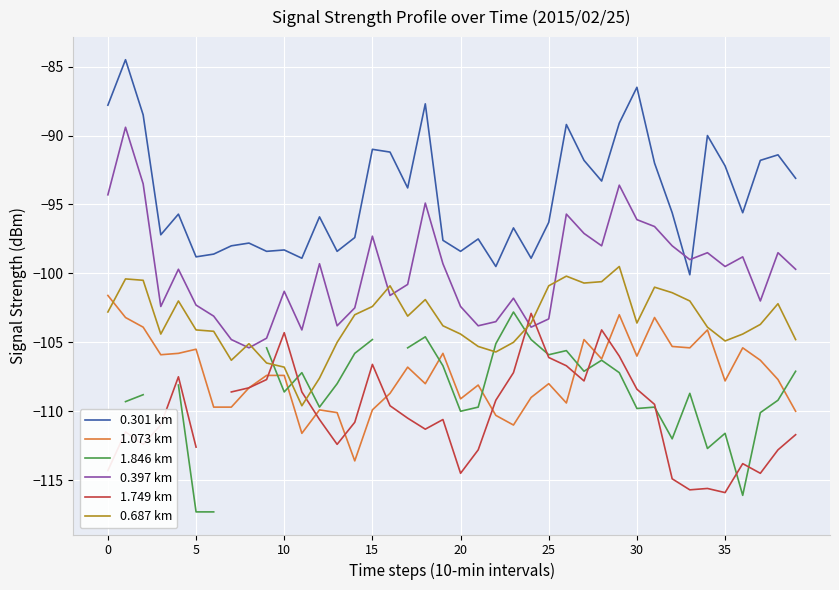

How many intersections are there between 0.397 km and 0.301 km?

2